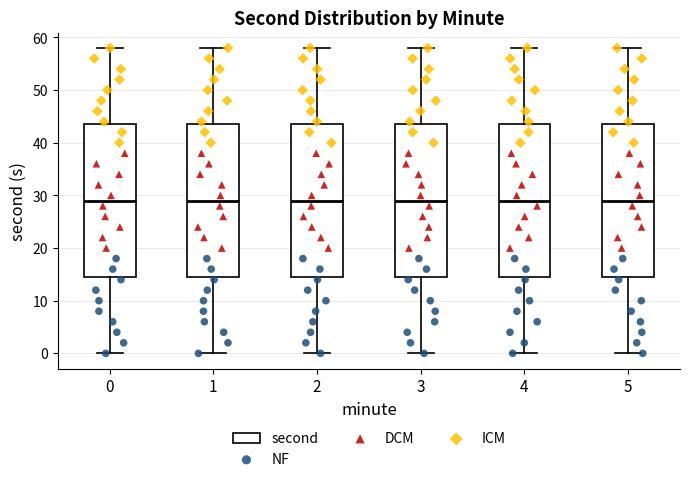

Reading left to right, transcribe this box plot: for each box, give where its median line is, the range the box spans, and where its two whiskers end, as read against the y-axis. The values are not printed on the chart, so give them approximately, as read against the axis.

0: median 29, box 15 to 44, whiskers 0 to 58
1: median 29, box 15 to 44, whiskers 0 to 58
2: median 29, box 15 to 44, whiskers 0 to 58
3: median 29, box 15 to 44, whiskers 0 to 58
4: median 29, box 15 to 44, whiskers 0 to 58
5: median 29, box 15 to 44, whiskers 0 to 58